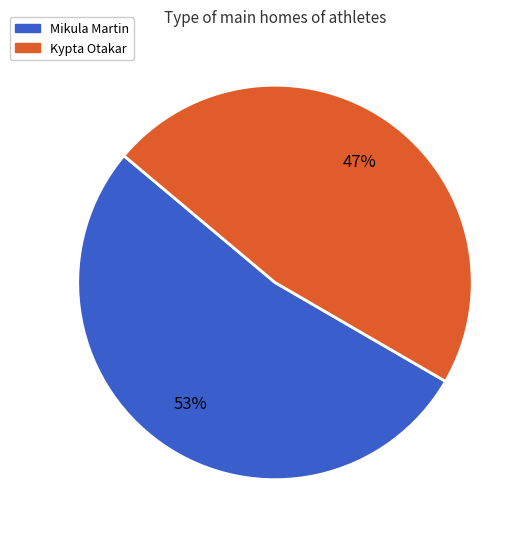

Which category has the biggest portion of the pie?

Mikula Martin